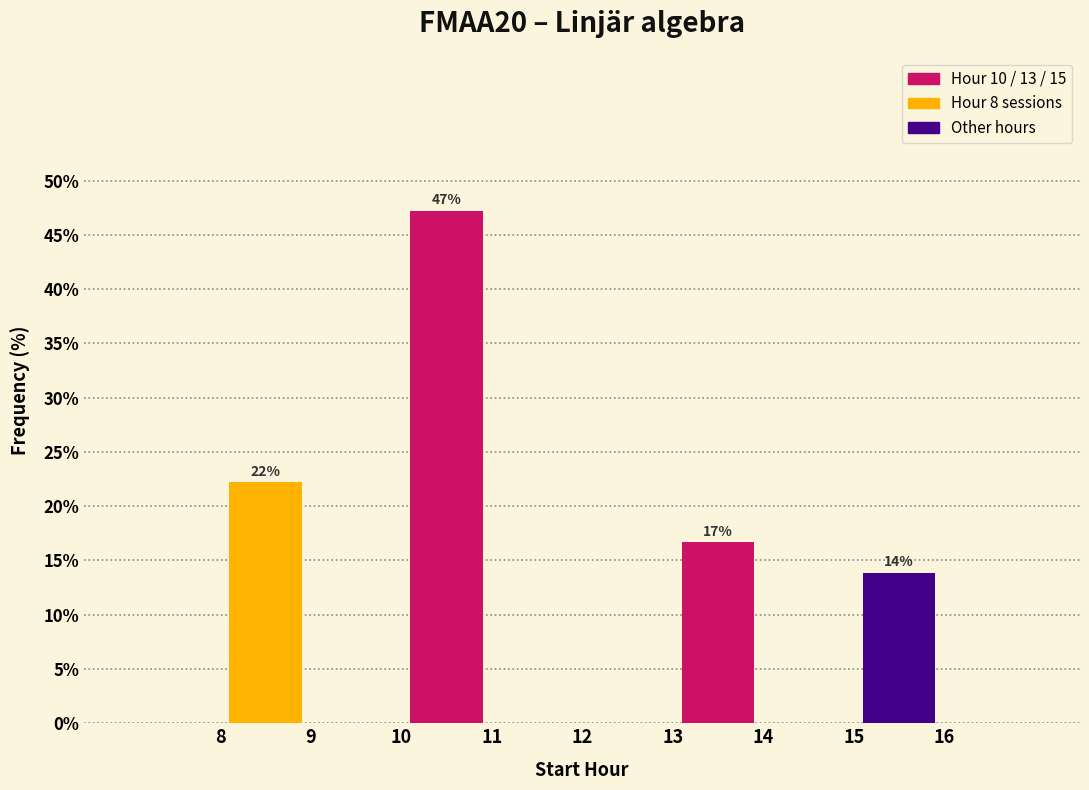

Over which range of the x-axis is the bar tallest?

10 to 11